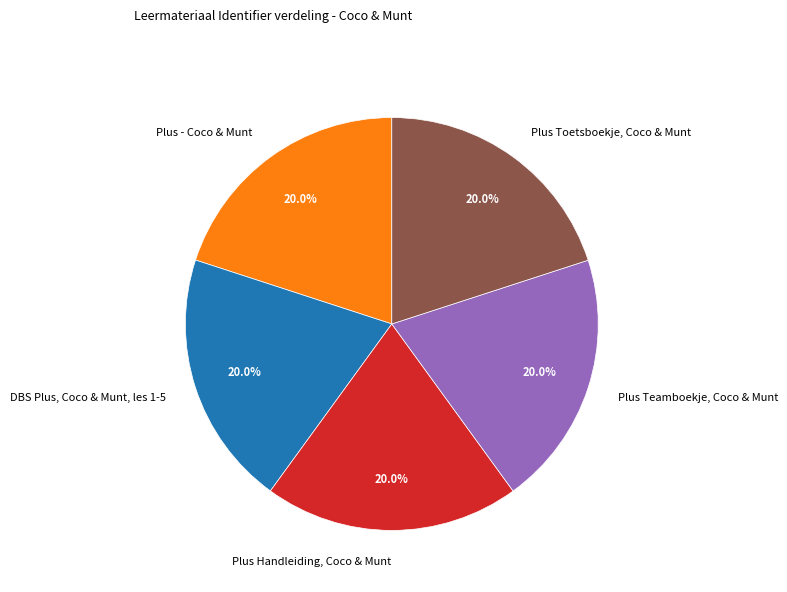

Count the number of slices in the pie.

5